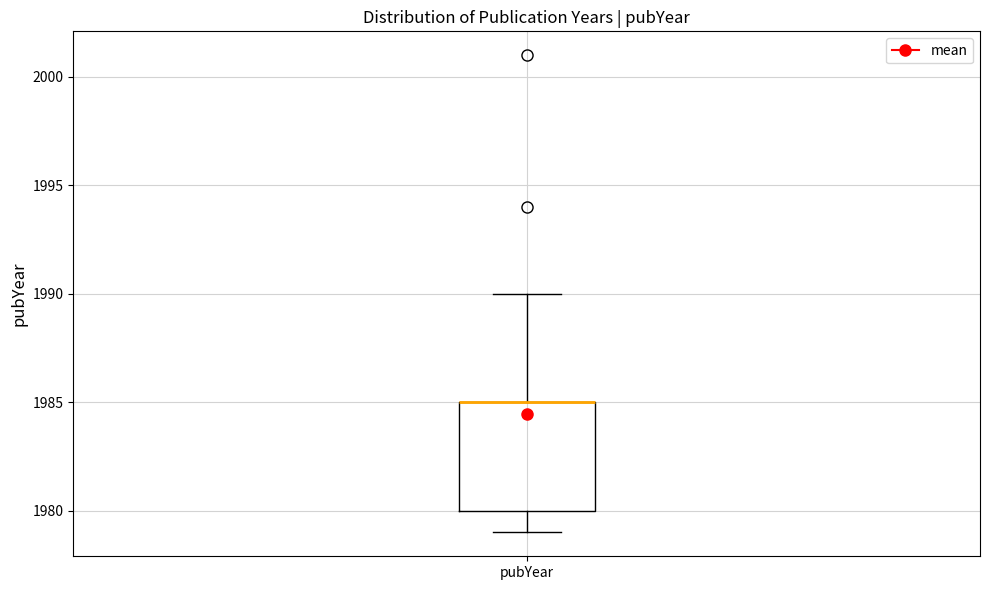

Where does the lower whisker of the box for pubYear end on the y-axis? The values are not printed on the chart, so give them approximately, as read against the axis.

1979